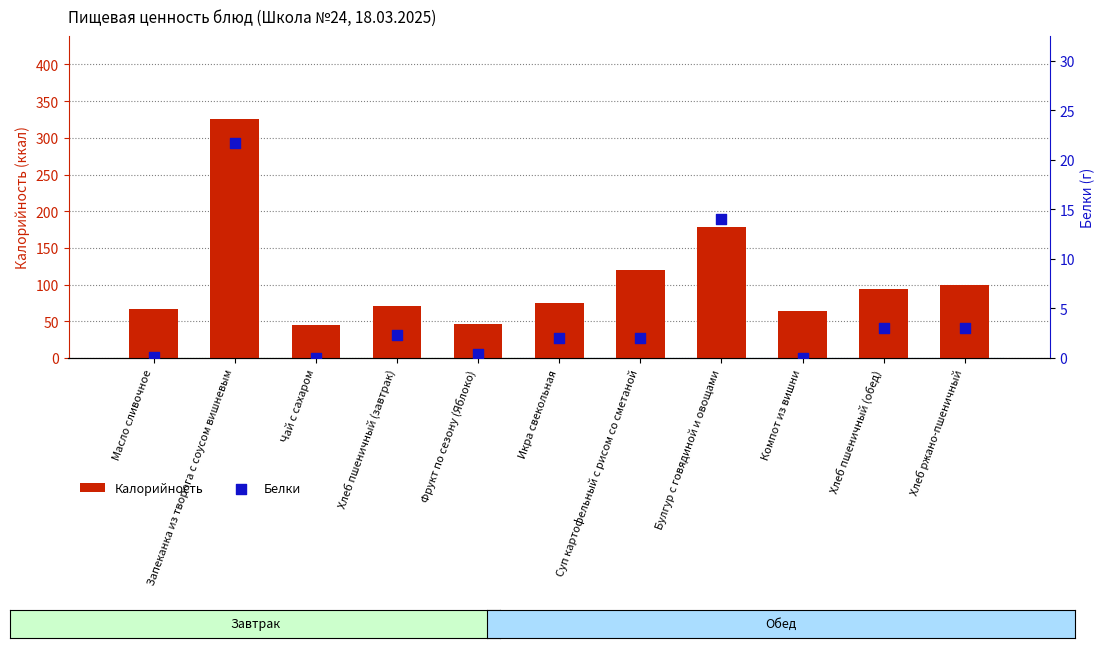

Which series reaches the maximum Y coordinate?

Калорийность